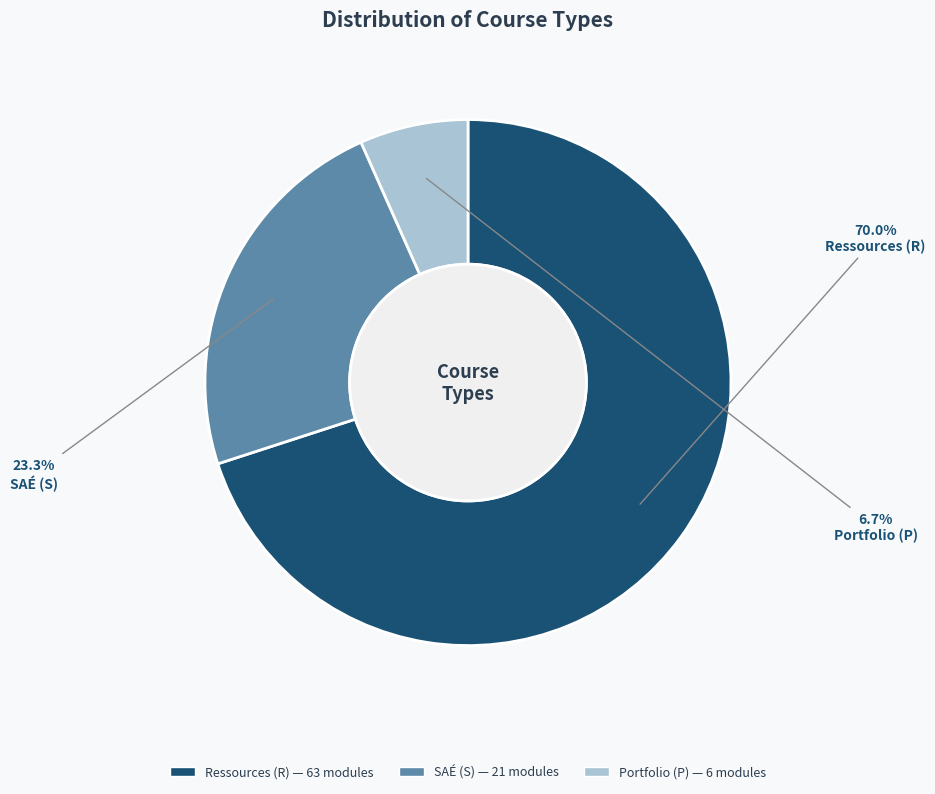

Is there a majority slice in this chart?

Yes